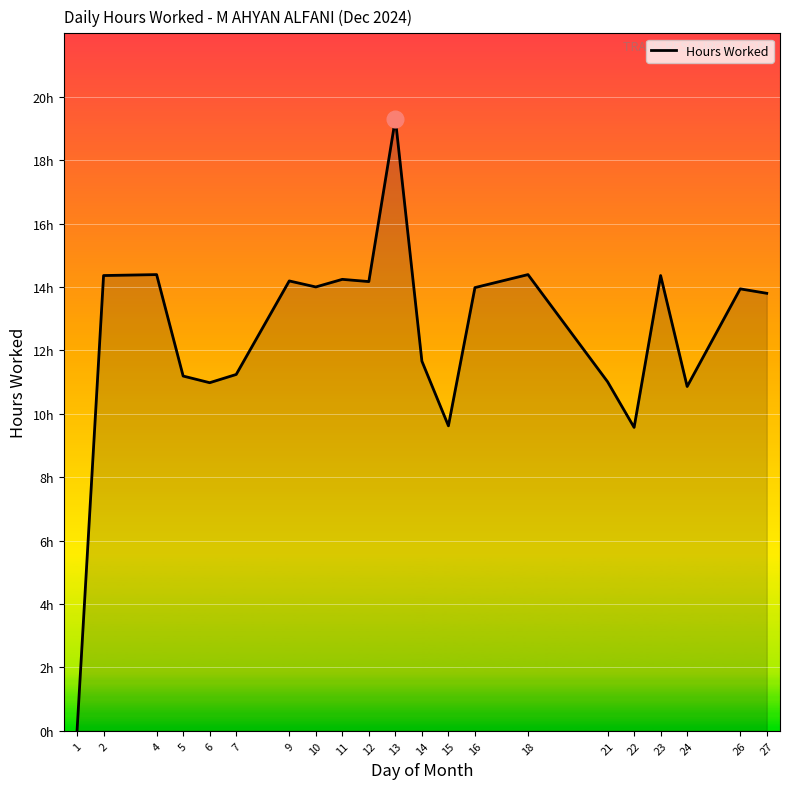

Does the chart have visible grid lines?

Yes